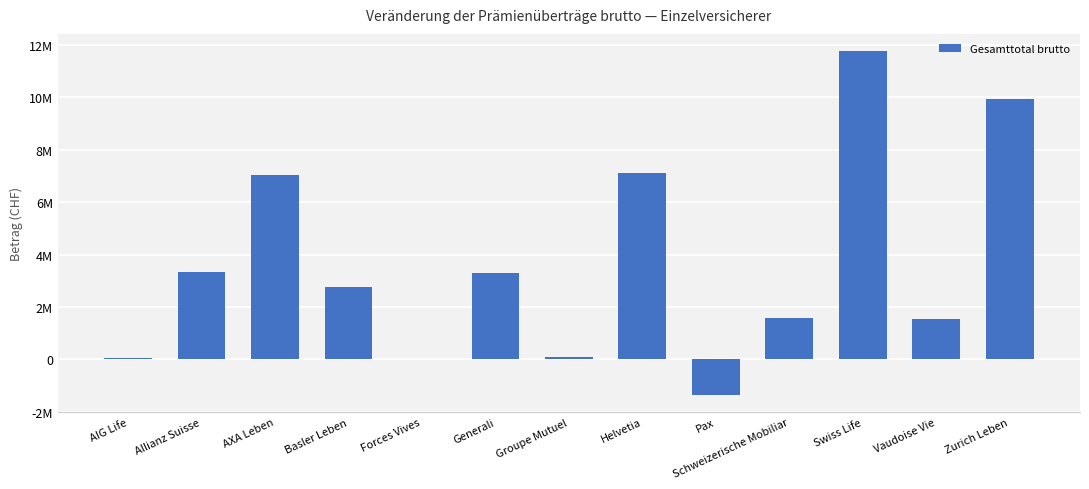

What is the label of the 10th bar from the left?

Schweizerische Mobiliar